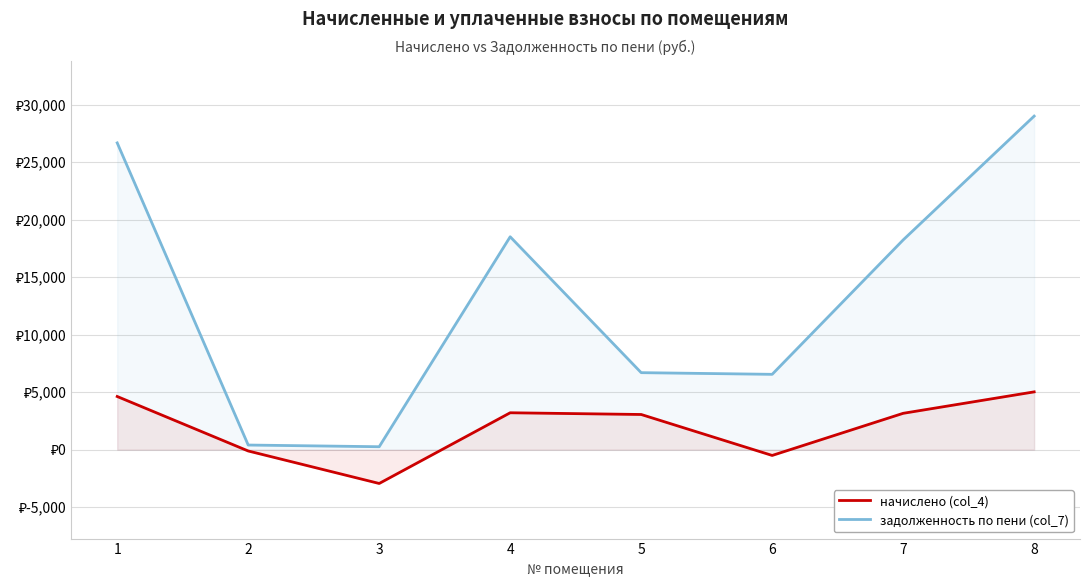

At which category does начислено (col_4) reach its first local valley?

3